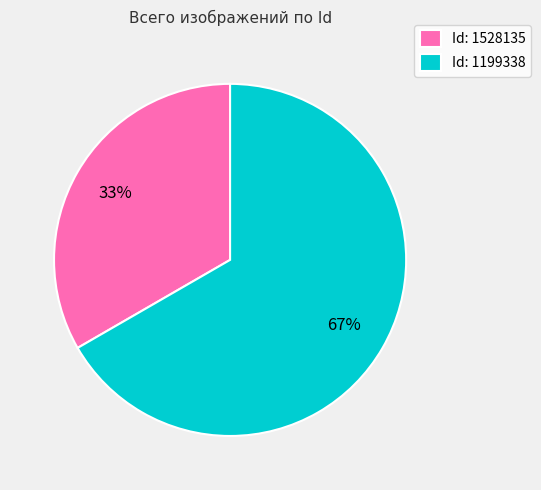

Rank the categories by value from lowest to highest.

Id: 1528135, Id: 1199338